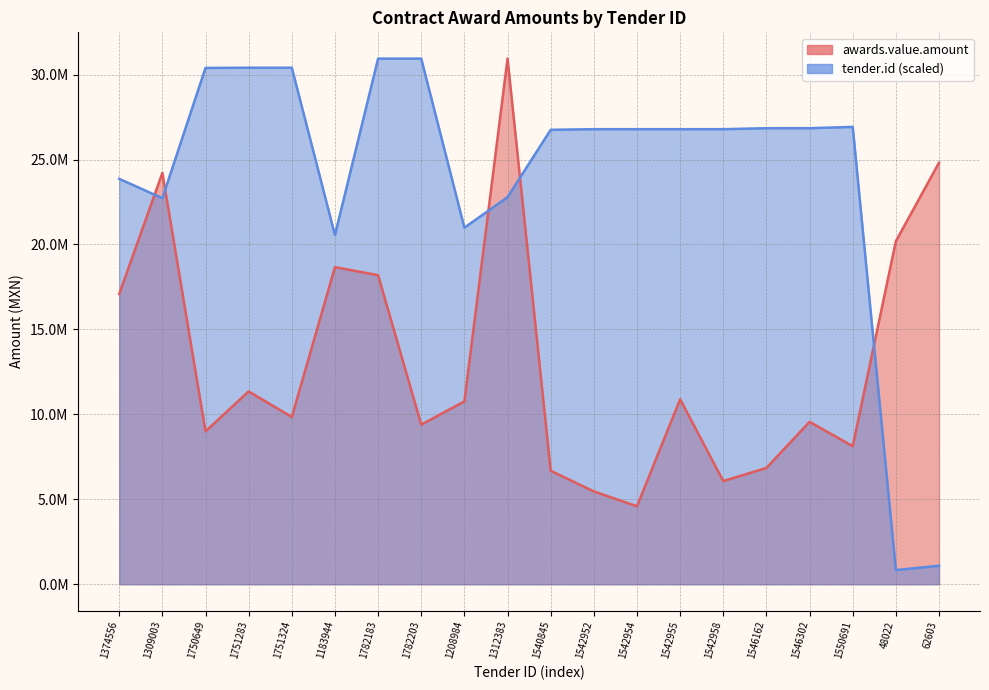

Does the chart have visible grid lines?

Yes